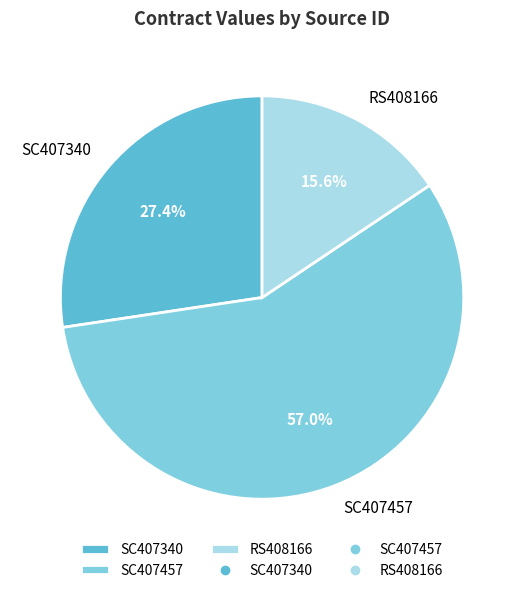

What is the ratio of the value at RS408166 to the value at SC407457?

0.3